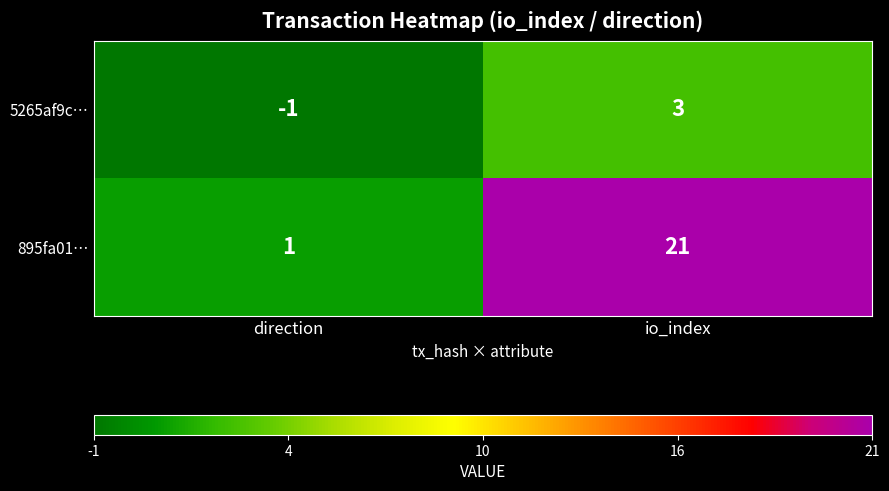

List the series in order of their overall mean, highest first.

895fa01…, 5265af9c…